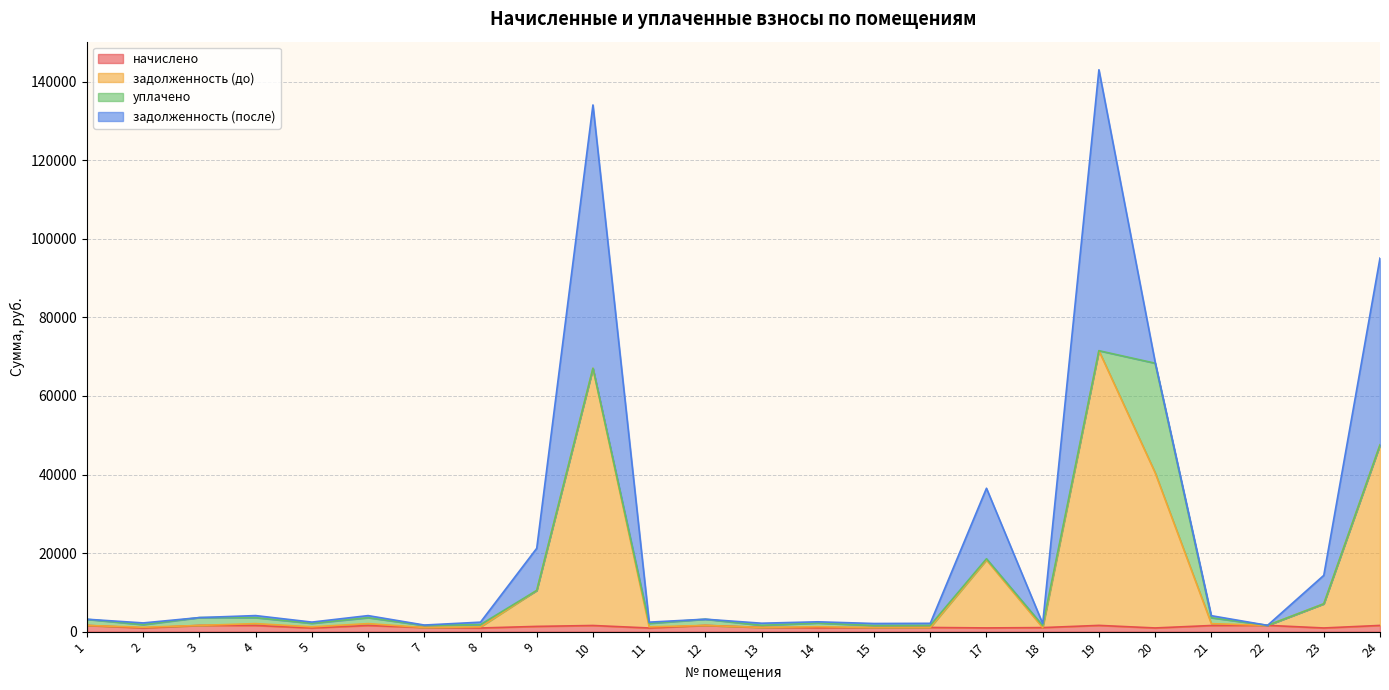

At how many categories does at least one series exceed 51691?

2